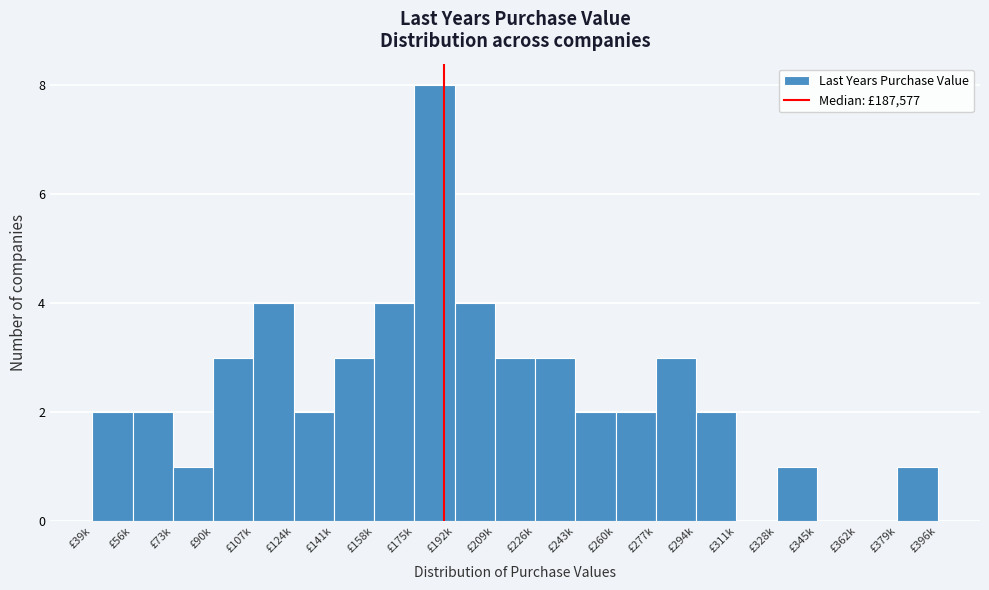

Reading right to left, transcribe all the data shown in this chart.

£379k=1	£362k=0	£345k=0	£328k=1	£311k=0	£294k=2	£277k=3	£260k=2	£243k=2	£226k=3	£209k=3	£192k=4	£175k=8	£158k=4	£141k=3	£124k=2	£107k=4	£90k=3	£73k=1	£56k=2	£39k=2